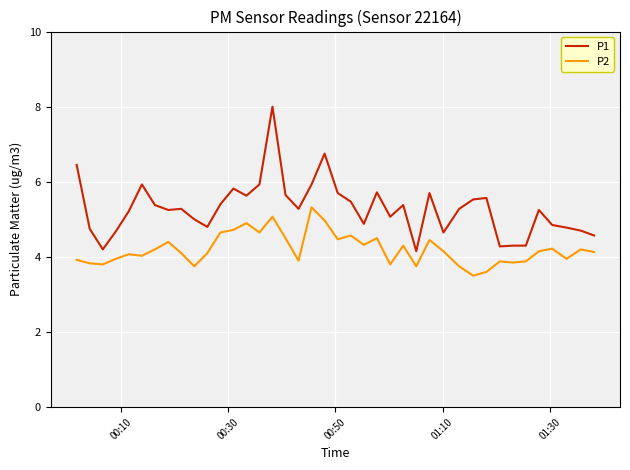

What is the highest value of the P1 series?

8.0